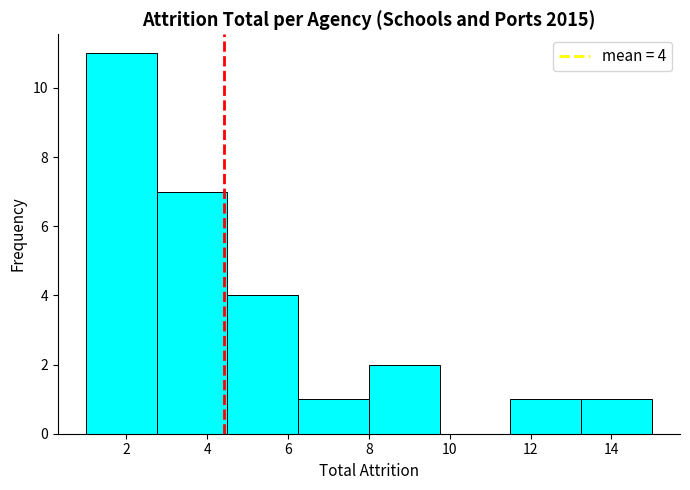

Which range on the x-axis has the tallest bar?

1.00 to 2.75